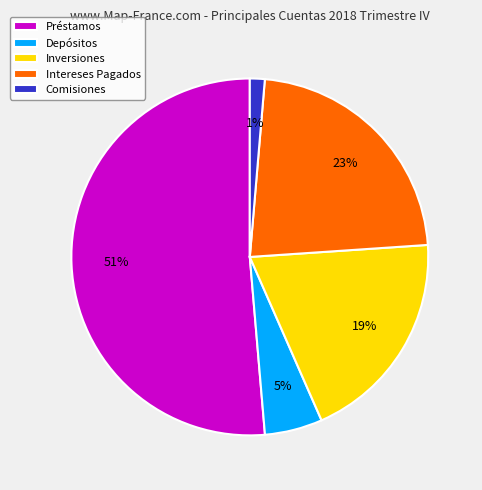

Does Préstamos account for over 50% of the chart?

Yes